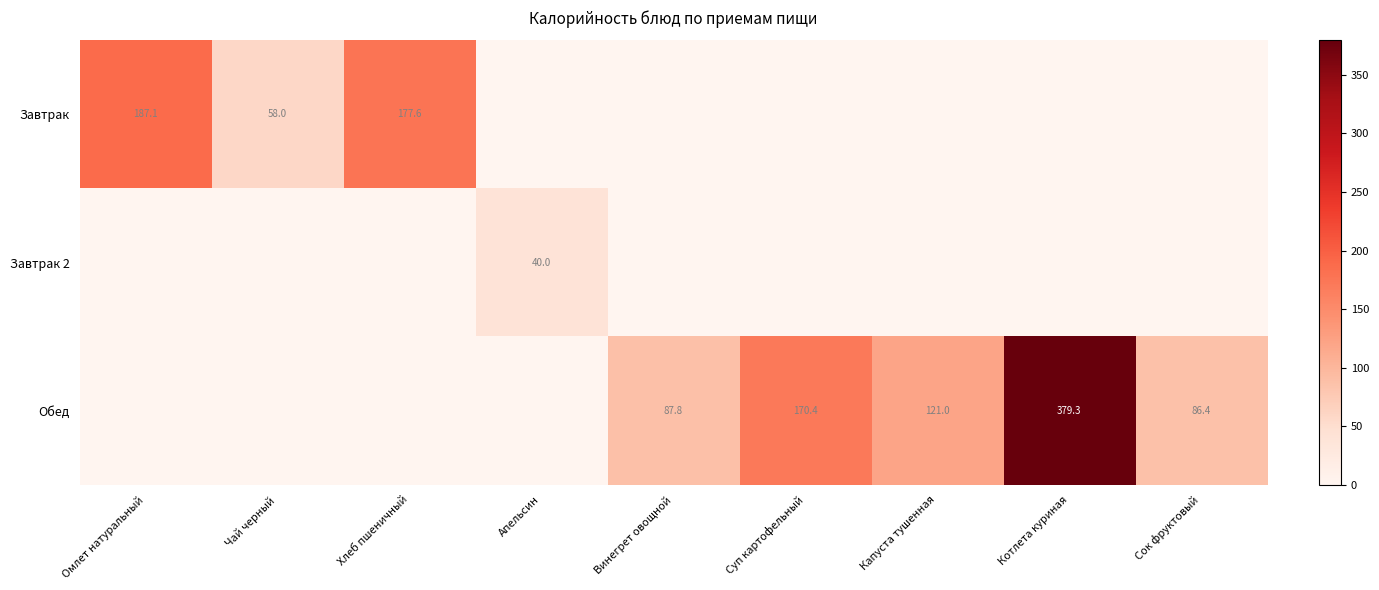

Is the value of Завтрак 2 at Апельсин greater than the value of Обед at Котлета куриная?

No